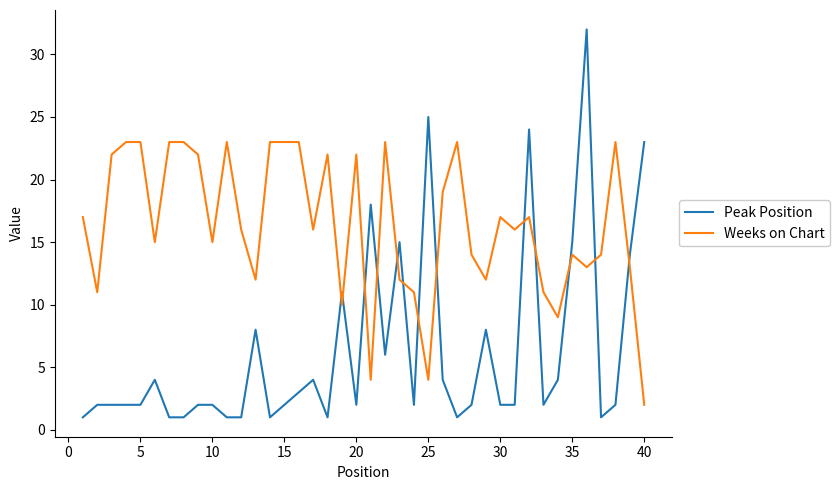

How many lines are shown in the chart?

2